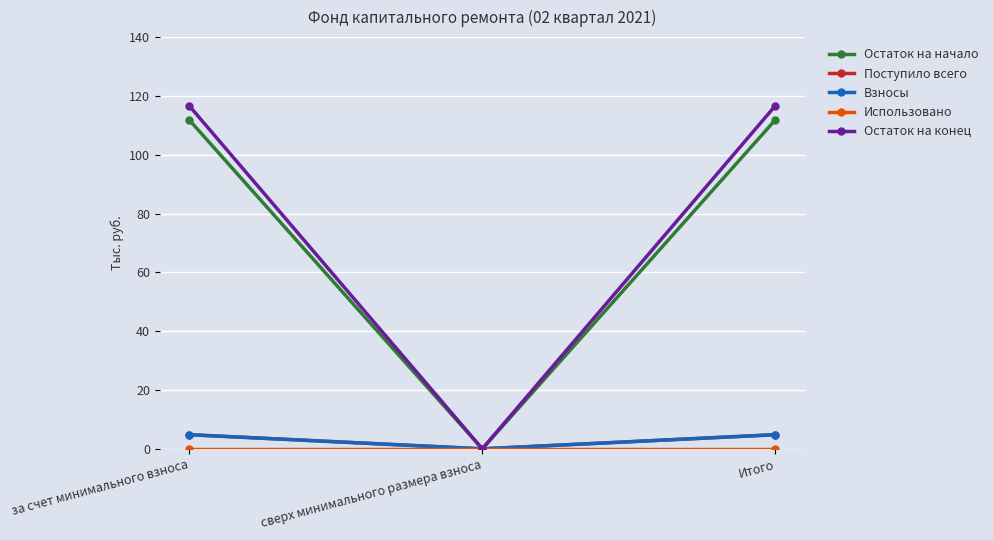

Is this an area chart (filled region under the line)?

No